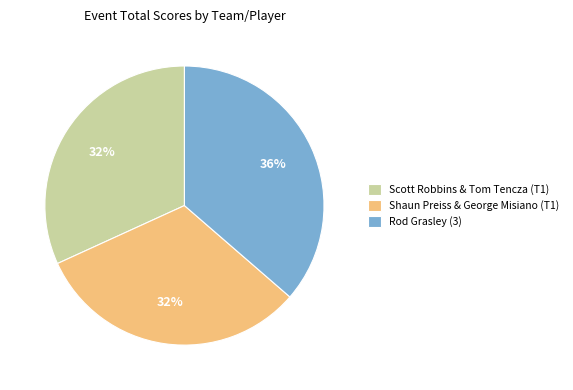

Is there any slice that represents more than half of the pie?

No